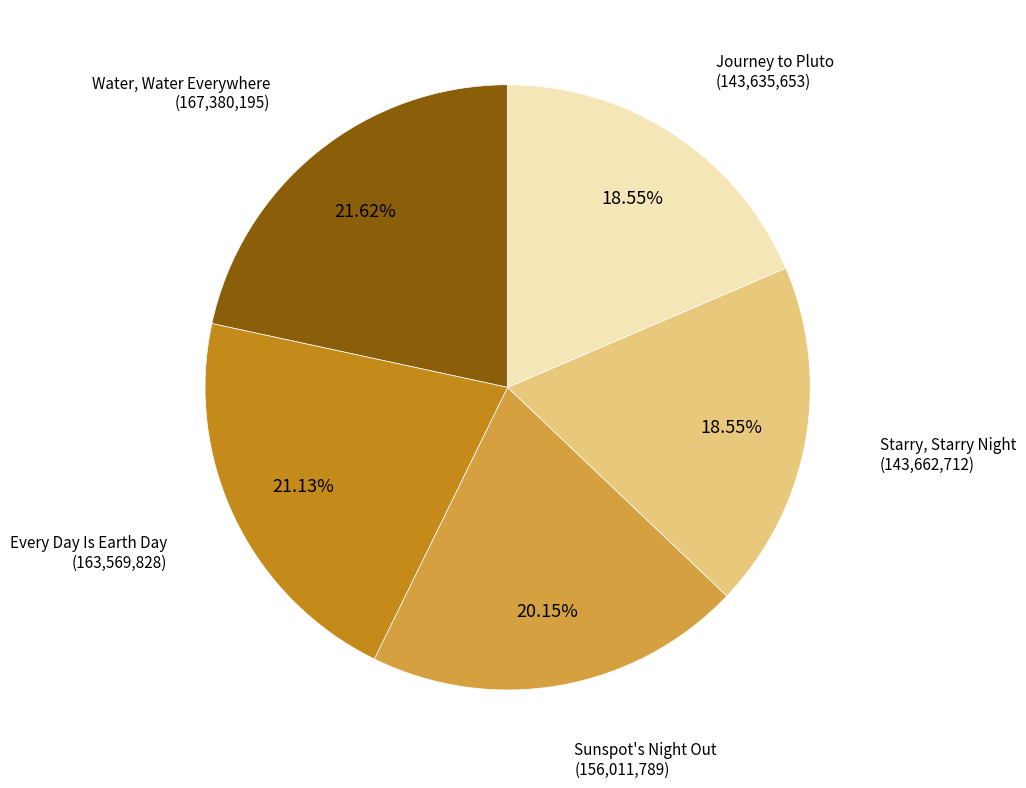

Does any single category account for the majority?

No